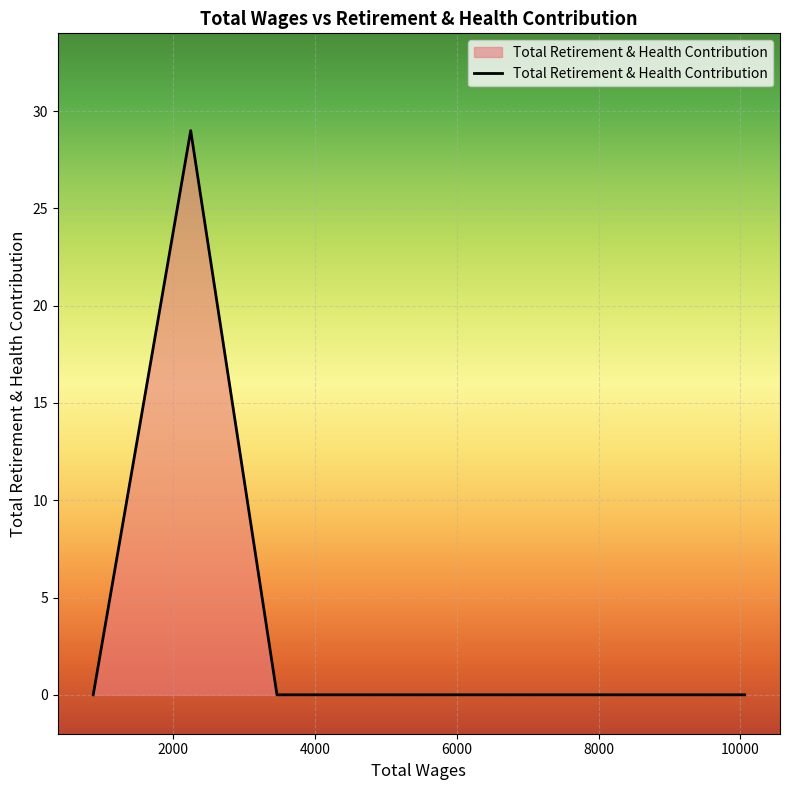

Count the values in the range 0 to 29.

4